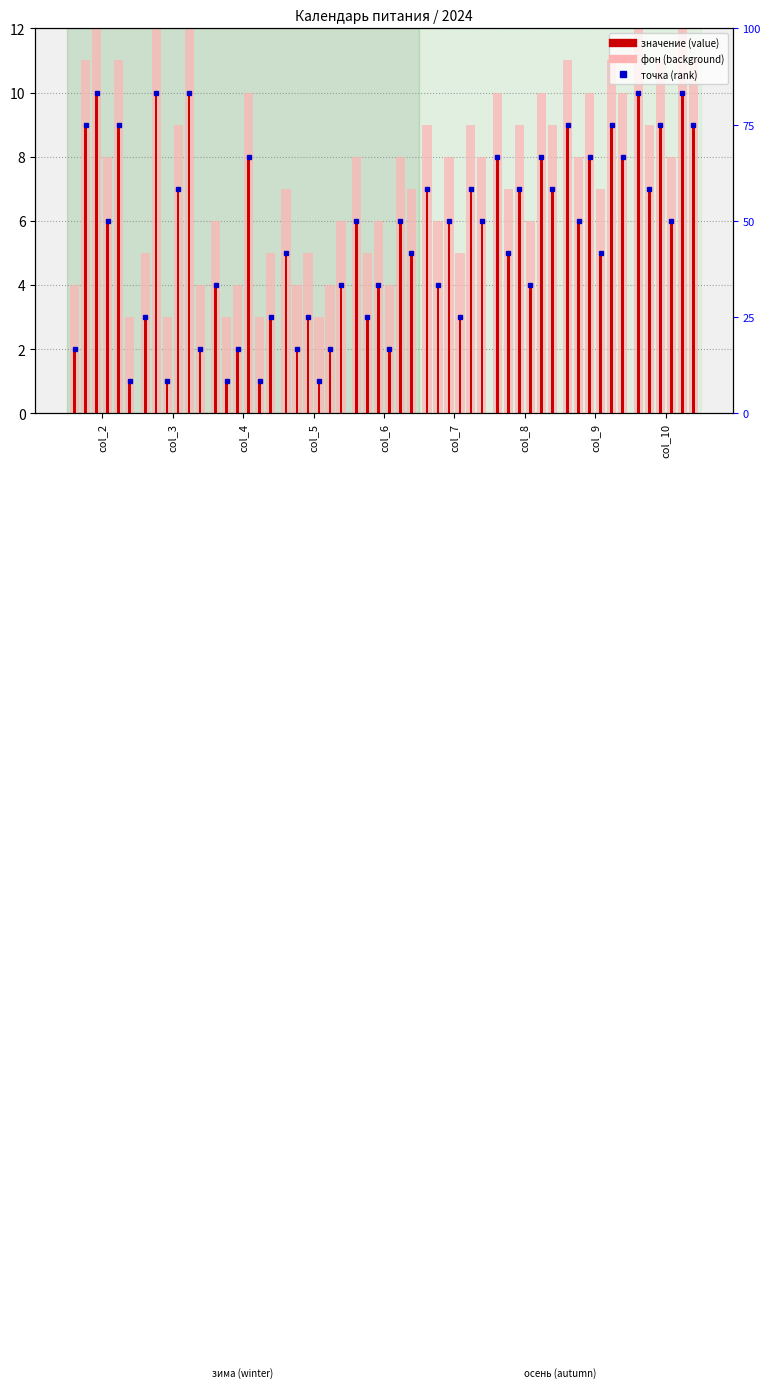

What is the total value across all series at col_10?

51